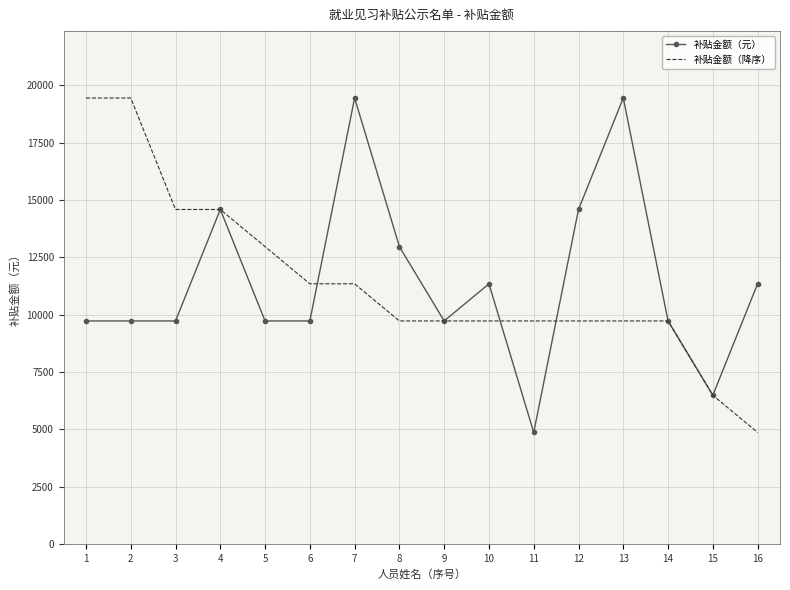

What is the difference between the 补贴金额（降序） values at 4 and 9?

4860